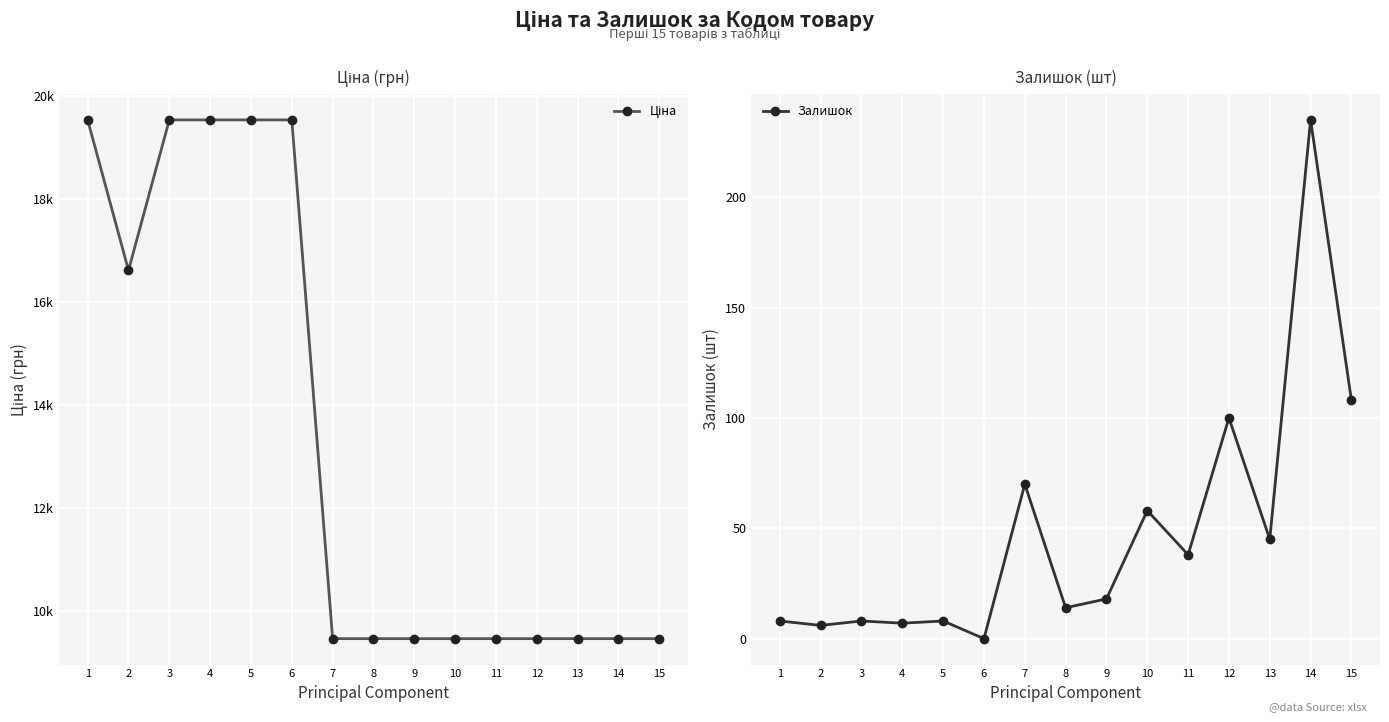

At which category does Залишок reach its first local peak?

3